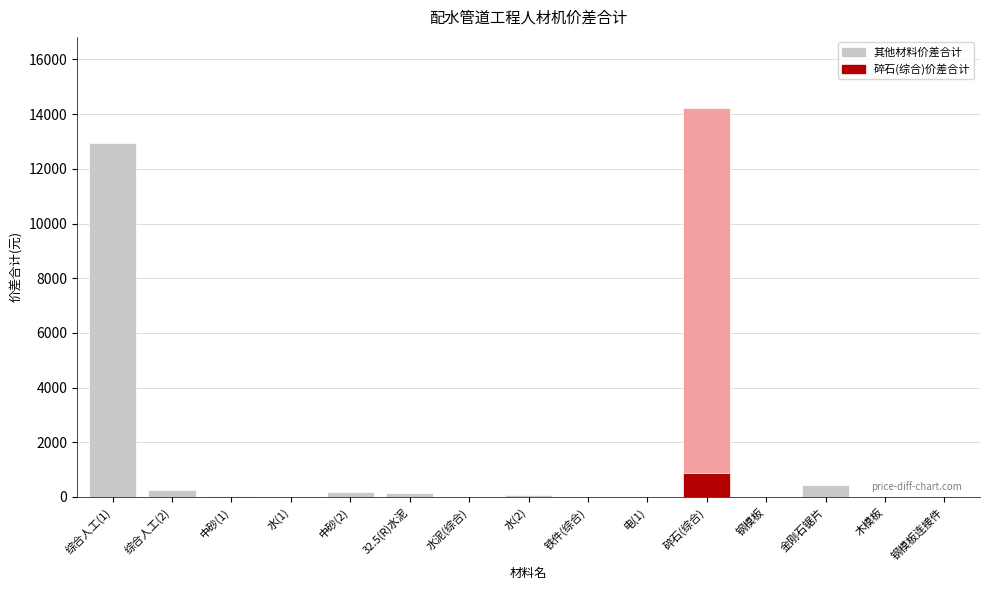

What is the smallest value displayed?

0.5